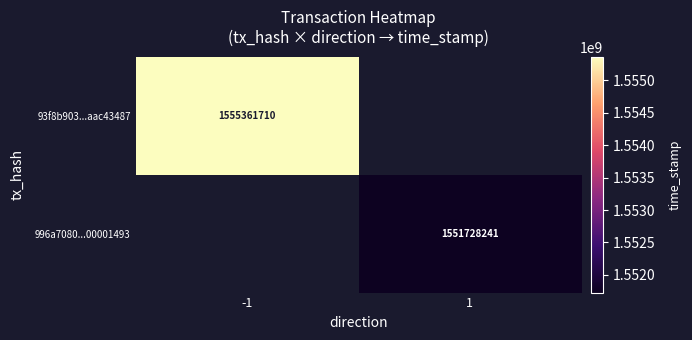

Which category has the highest value across all series?

-1